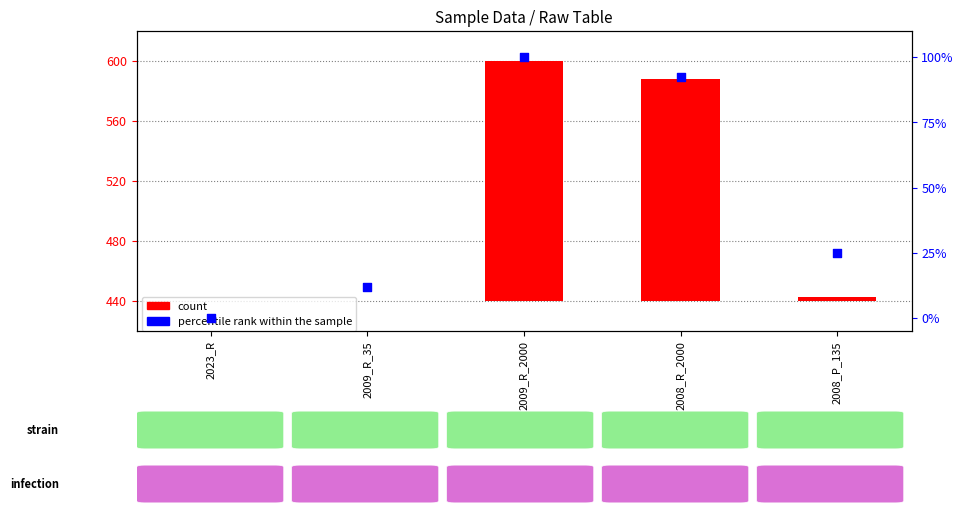

Which series has the widest spread of Y values?

count